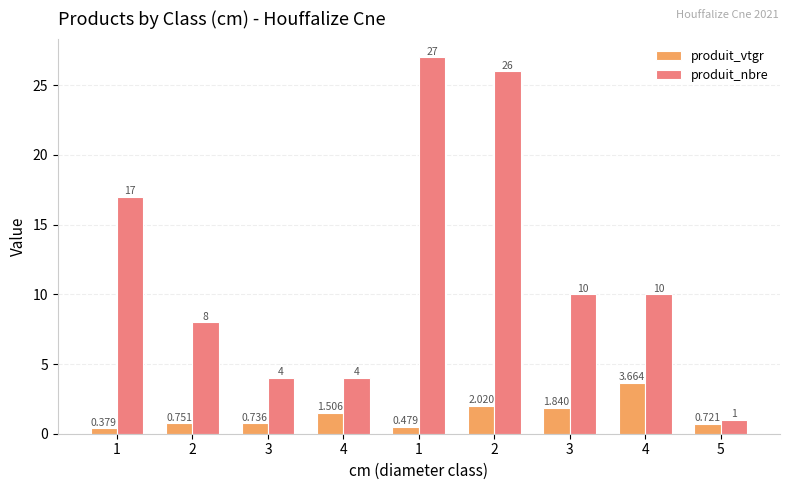

Reading left to right, extract all data points from this chart.

produit_vtgr: 1=0.4	2=0.8	3=0.7	4=1.5	1=0.5	2=2.0	3=1.8	4=3.7	5=0.7
produit_nbre: 1=17.0	2=8.0	3=4.0	4=4.0	1=27.0	2=26.0	3=10.0	4=10.0	5=1.0